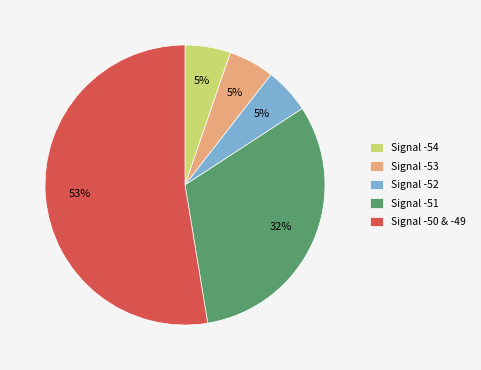

How many segments does this pie chart have?

5